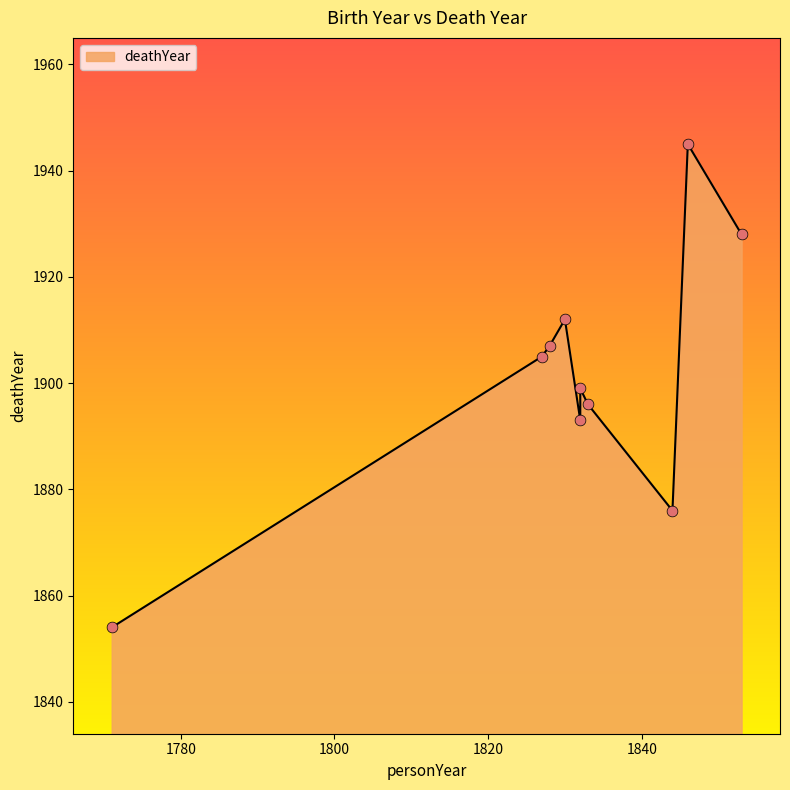

Which has a higher value, 1771 or 1853?

1853